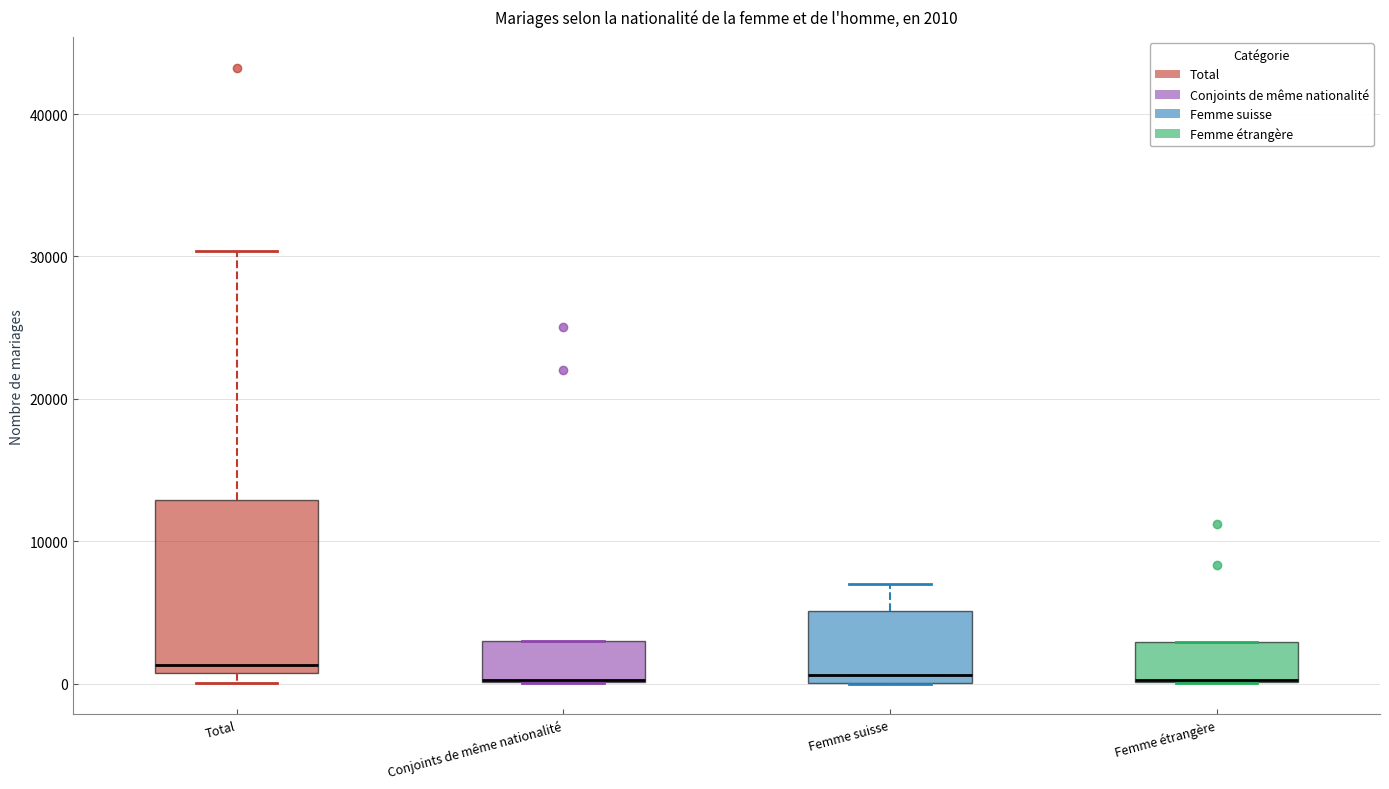

Which box is the tallest, from its lower edge to its upper edge?

Total